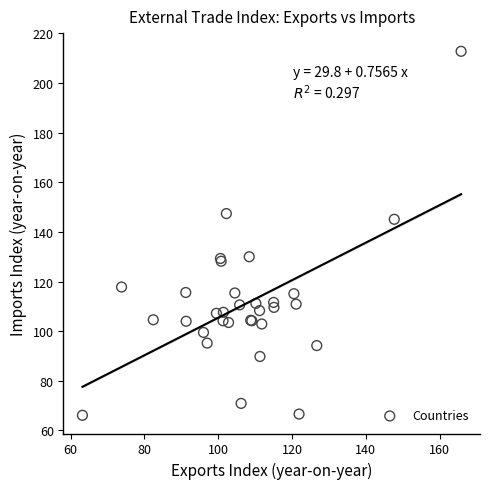

What Y value in the scatter plot is closest to 139?

145.1